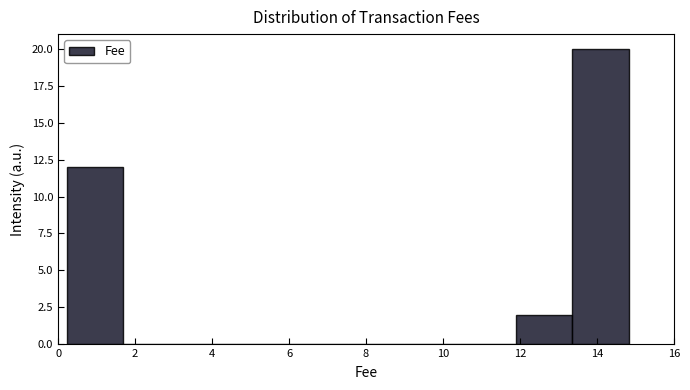

Reading left to right, list every bar in this chart as the range it spans on the x-axis followed by its height. Neither the bar edges nor the heights are printed on the chart, so give them approximately, as read against the axes.

0.2 to 1.6: 12
1.6 to 3.2: 0
3.2 to 4.6: 0
4.6 to 6.0: 0
6.0 to 7.6: 0
7.6 to 9.0: 0
9.0 to 10.4: 0
10.4 to 12.0: 0
12.0 to 13.4: 2
13.4 to 14.8: 20